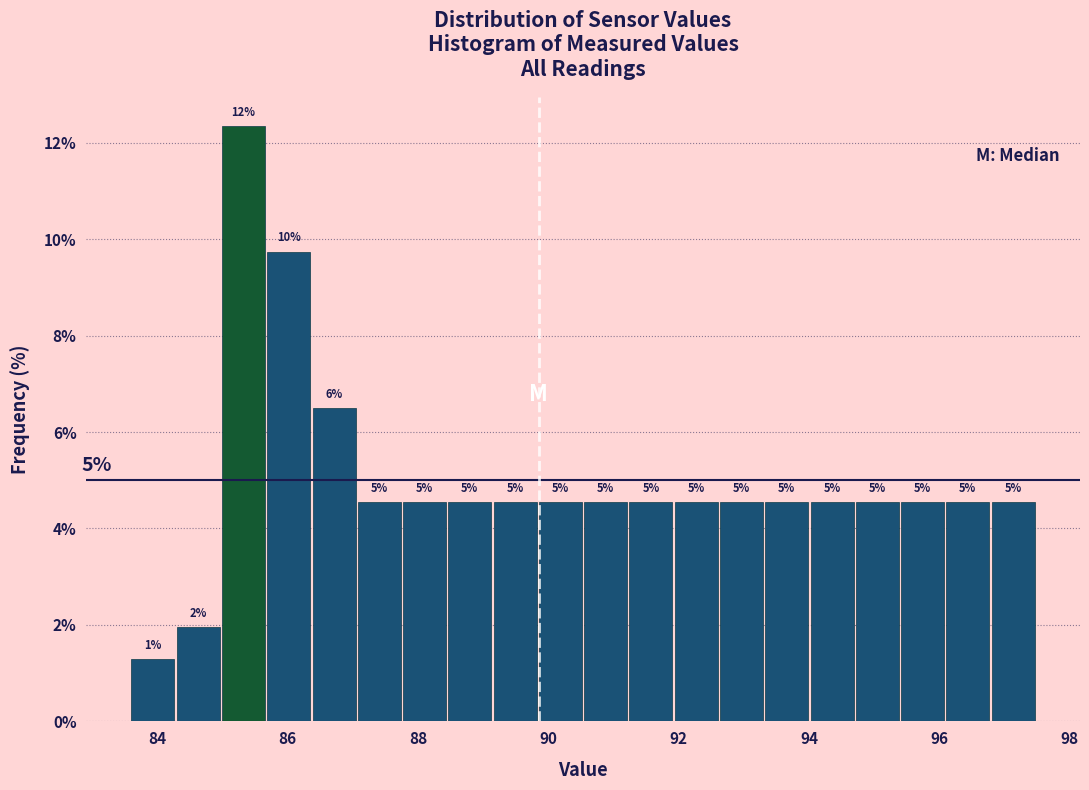

Around what value on the x-axis is the tallest bar? Give the approximate position of its centre, as read against the axis.

85.4